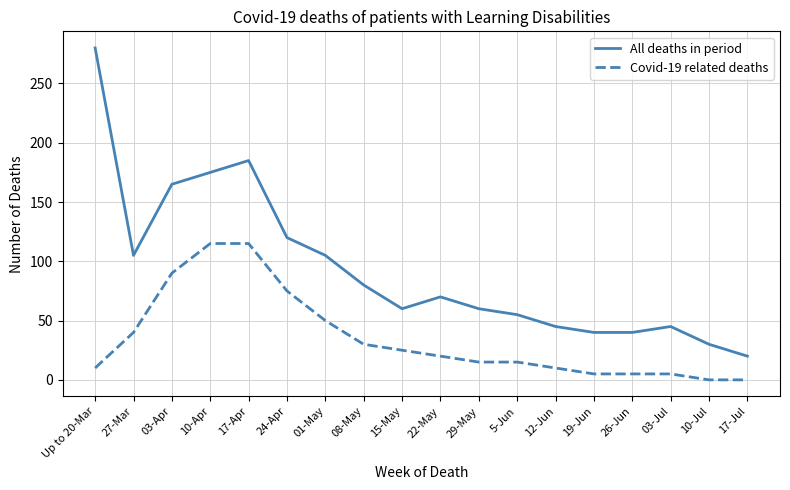

What is the minimum value for All deaths in period?

20